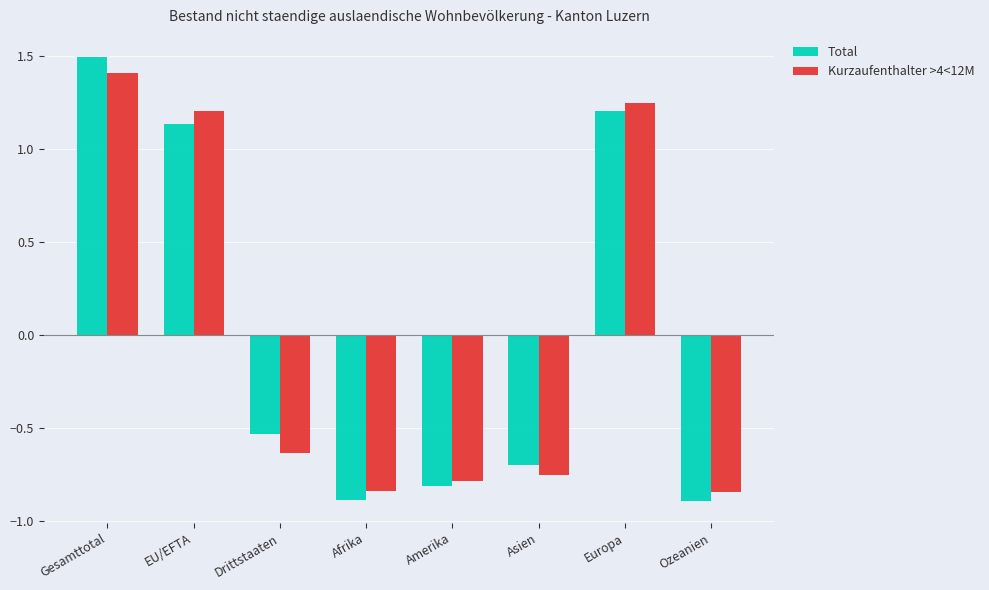

Which series has the widest spread of values?

Total